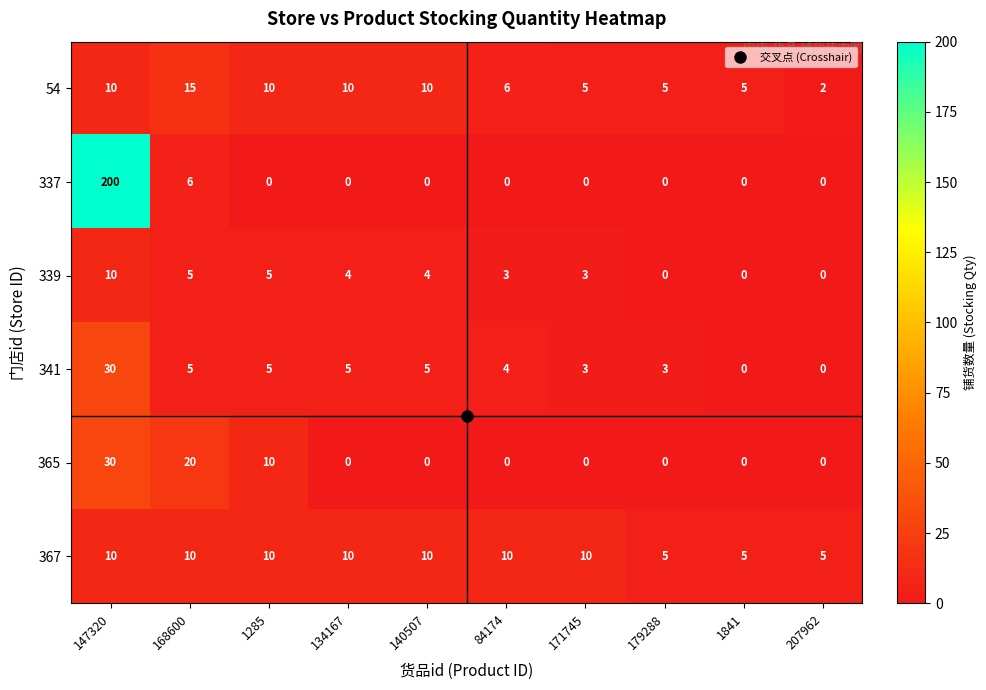

Between 168600 and 140507, which series saw the biggest shift?

365